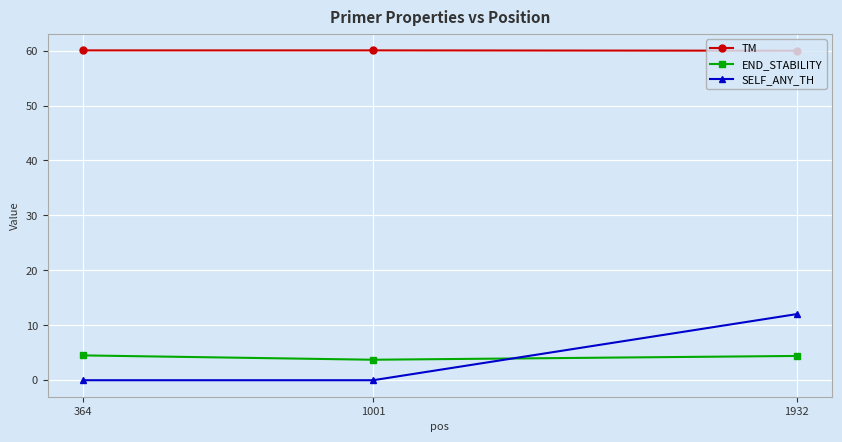

Rank the series at 1001 from lowest to highest value.

SELF_ANY_TH, END_STABILITY, TM